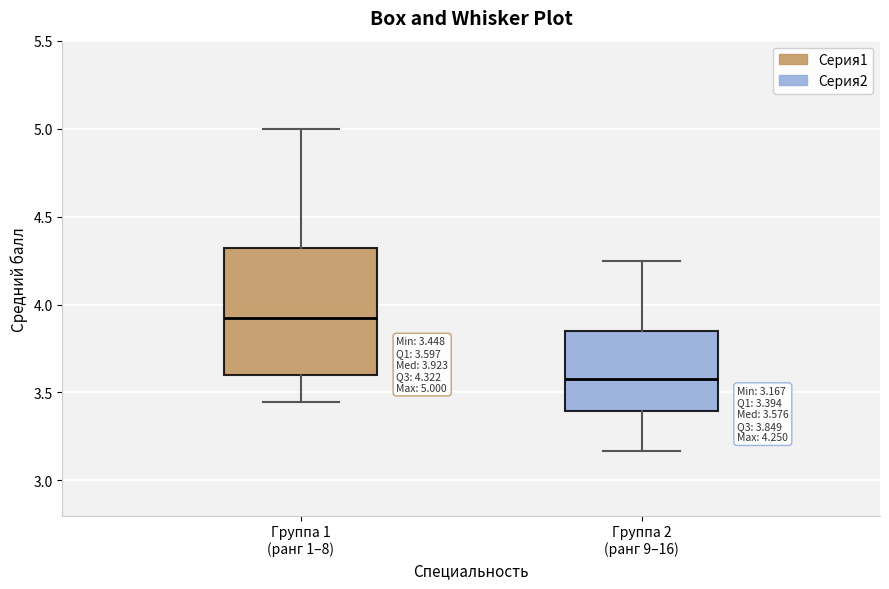

Which box has the lowest median line?

Группа 2 (ранг 9–16)